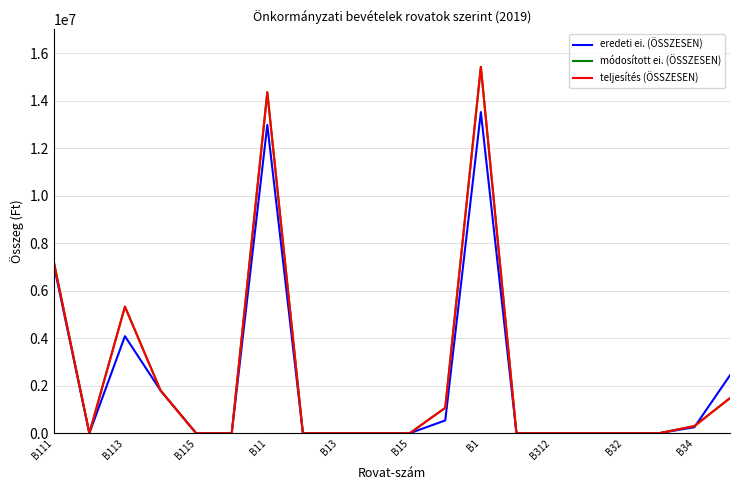

What is the value of the eredeti ei. (ÖSSZESEN) point at the 4th from the left?

1800000